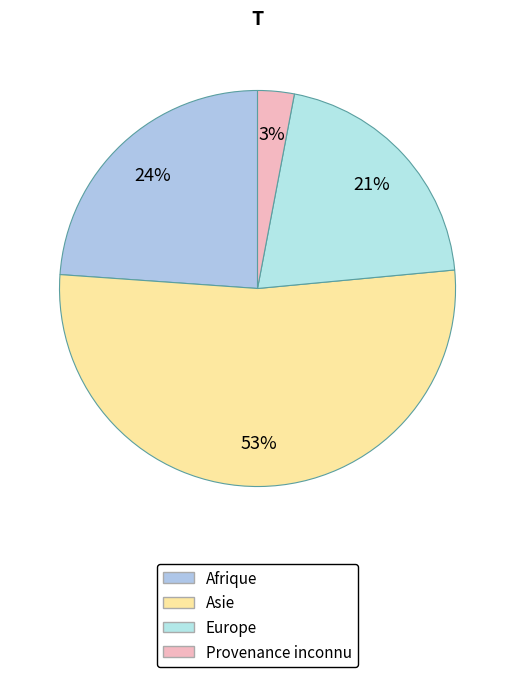

Which slice represents more than half of the pie?

Asie